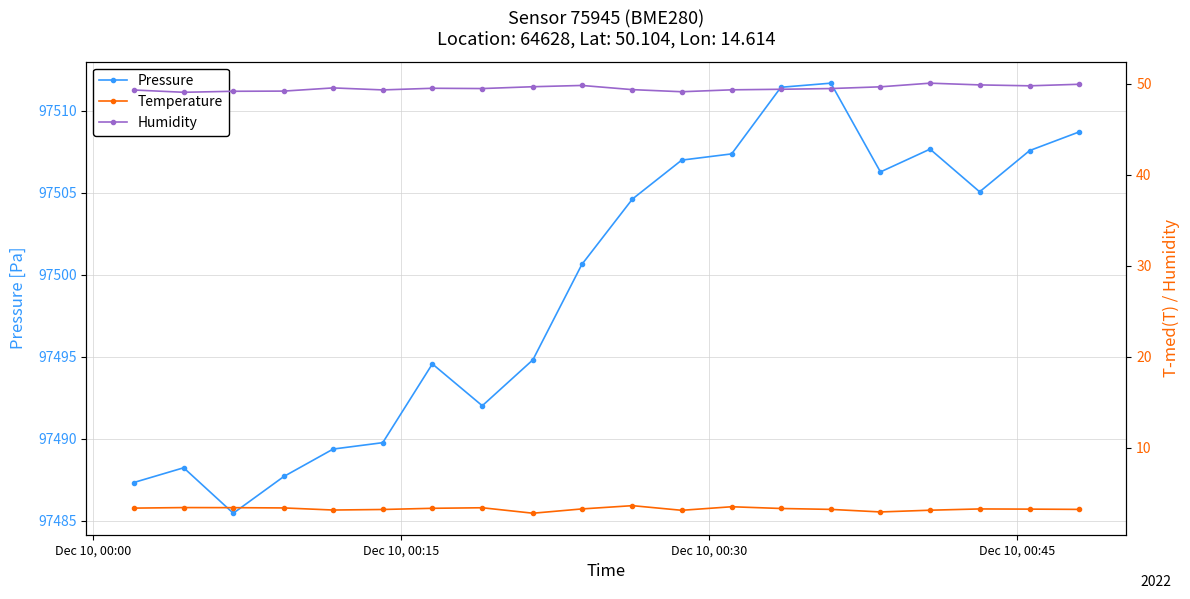

True or false: Pressure has more than 1 interior local peaks.

True